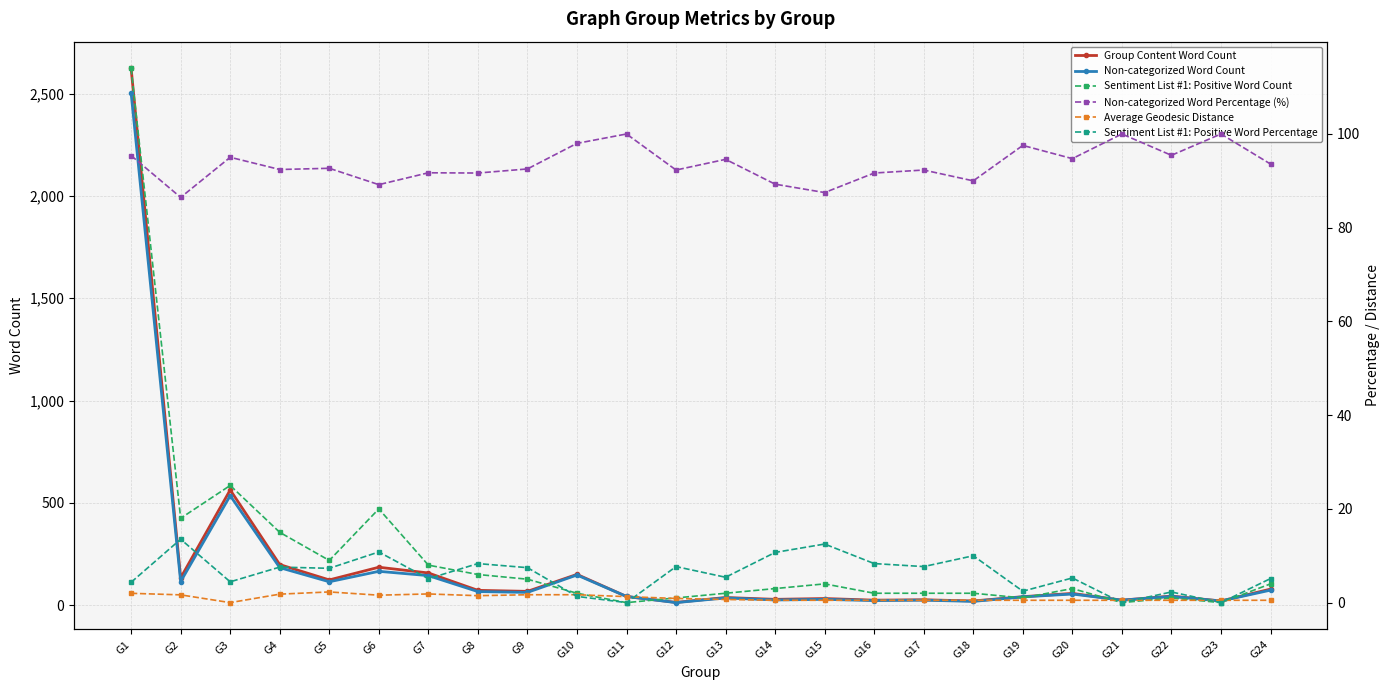

True or false: Sentiment List #1: Positive Word Count and Group Content Word Count intersect in this chart.

False